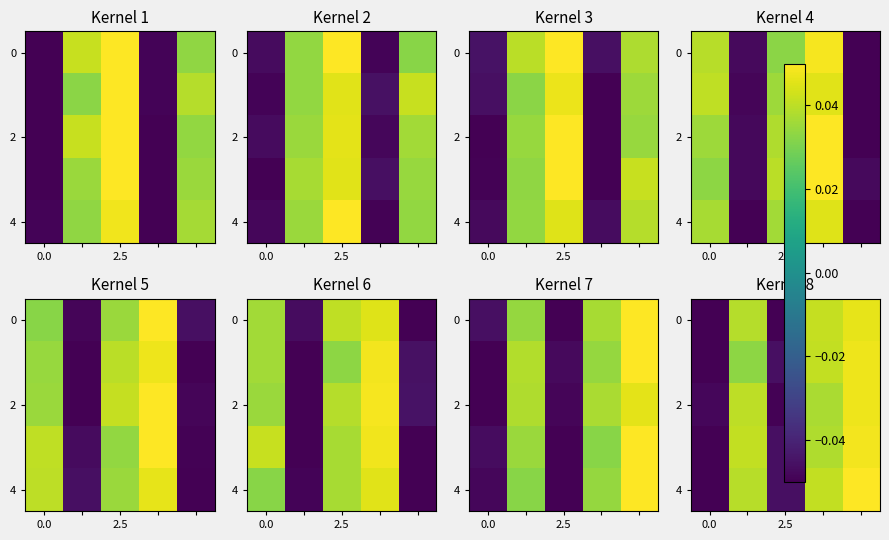

Between 3 and 0.0, which is larger?

3